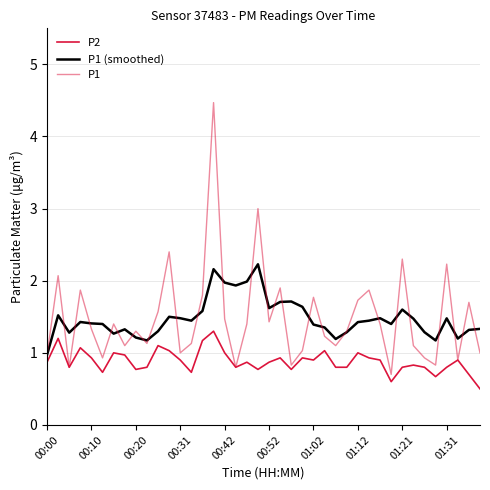

How many lines are shown in the chart?

3